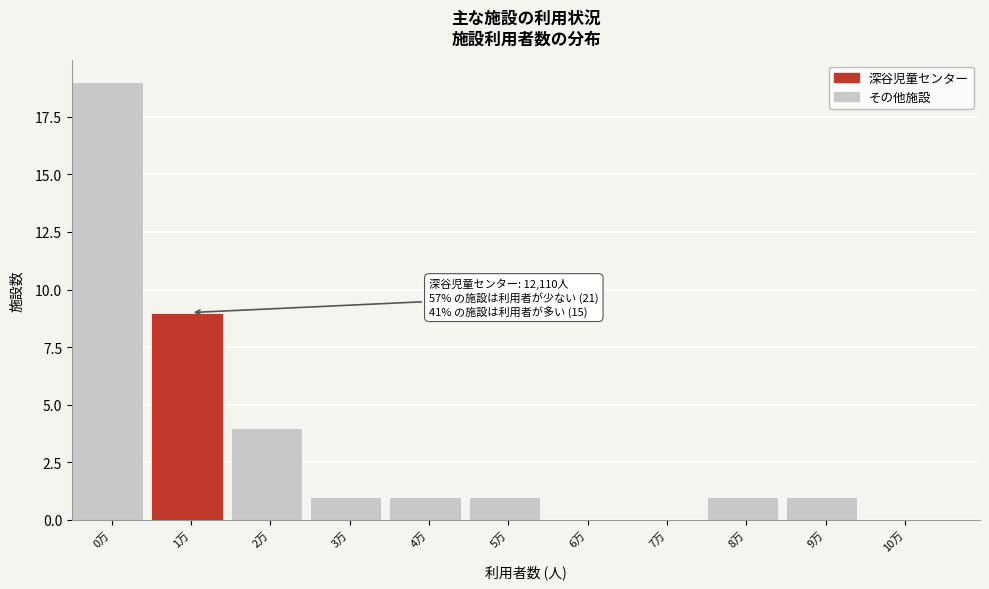

Reading left to right, list all the values displayed in this chart.

0万=19	1万=9	2万=4	3万=1	4万=1	5万=1	6万=0	7万=0	8万=1	9万=1	10万=0